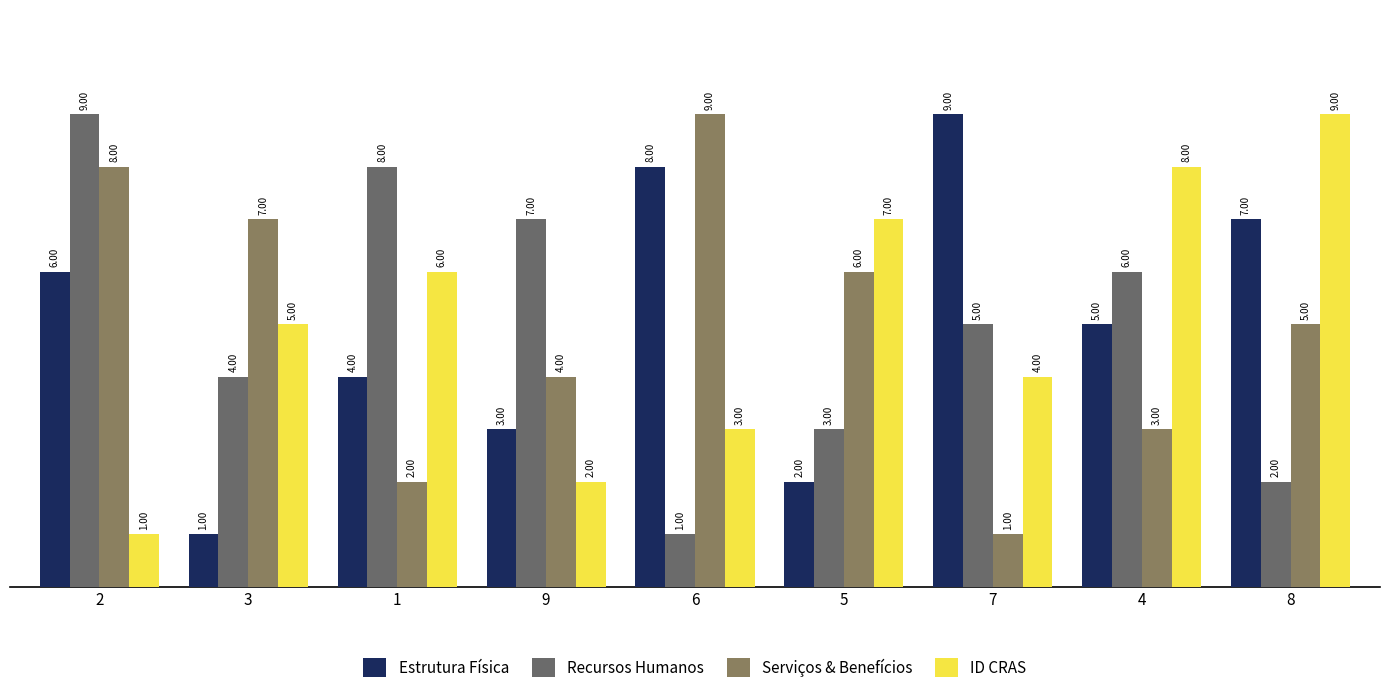

What is the difference between the maximum and minimum values in the ID CRAS series?

8